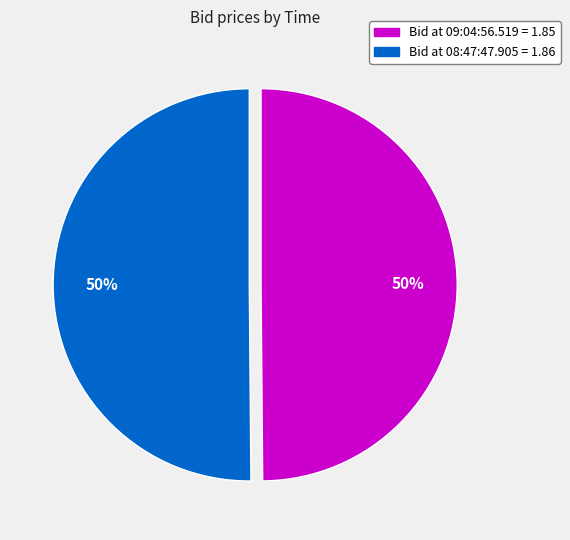

Count the number of slices in the pie.

2